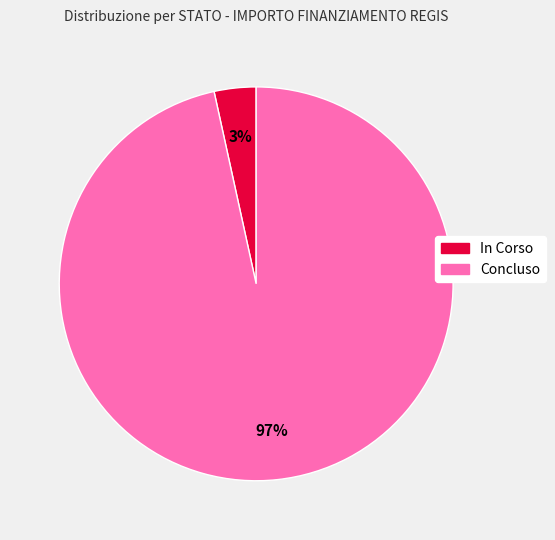

Does any single category account for the majority?

Yes